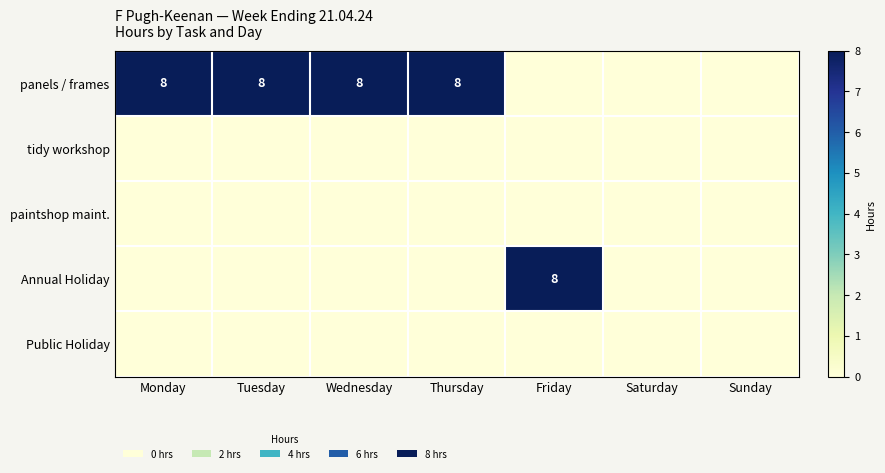

The Annual Holiday series shows 8 at Friday. True or false?

True